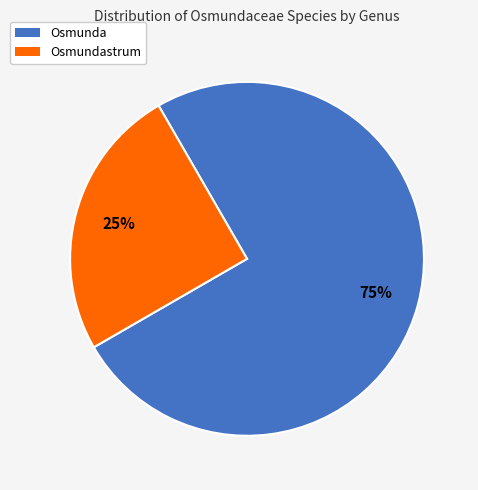

Is there any slice that represents more than half of the pie?

Yes